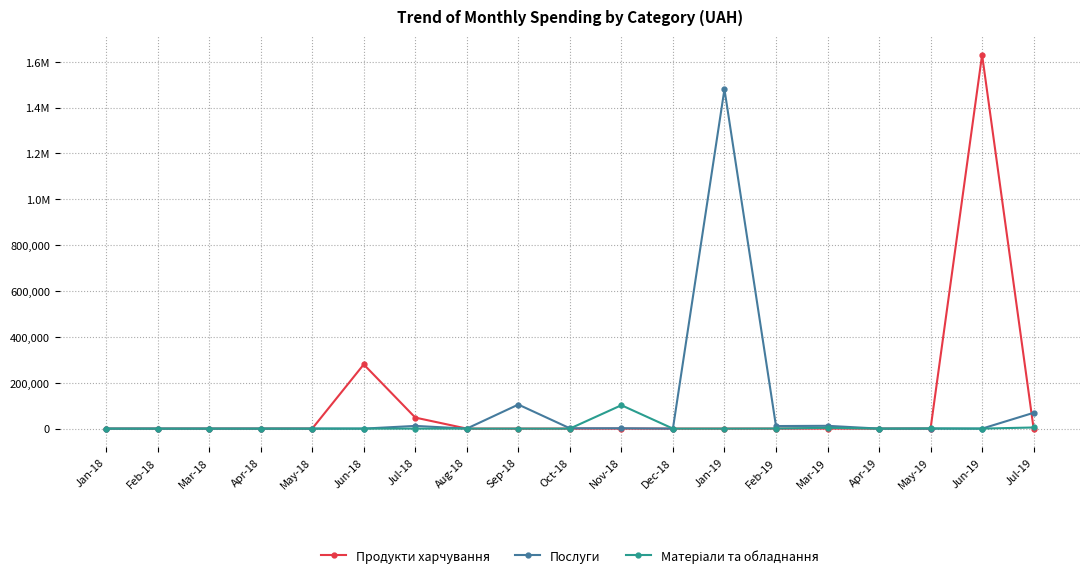

What is the sum of all Послуги values?

1691633.9